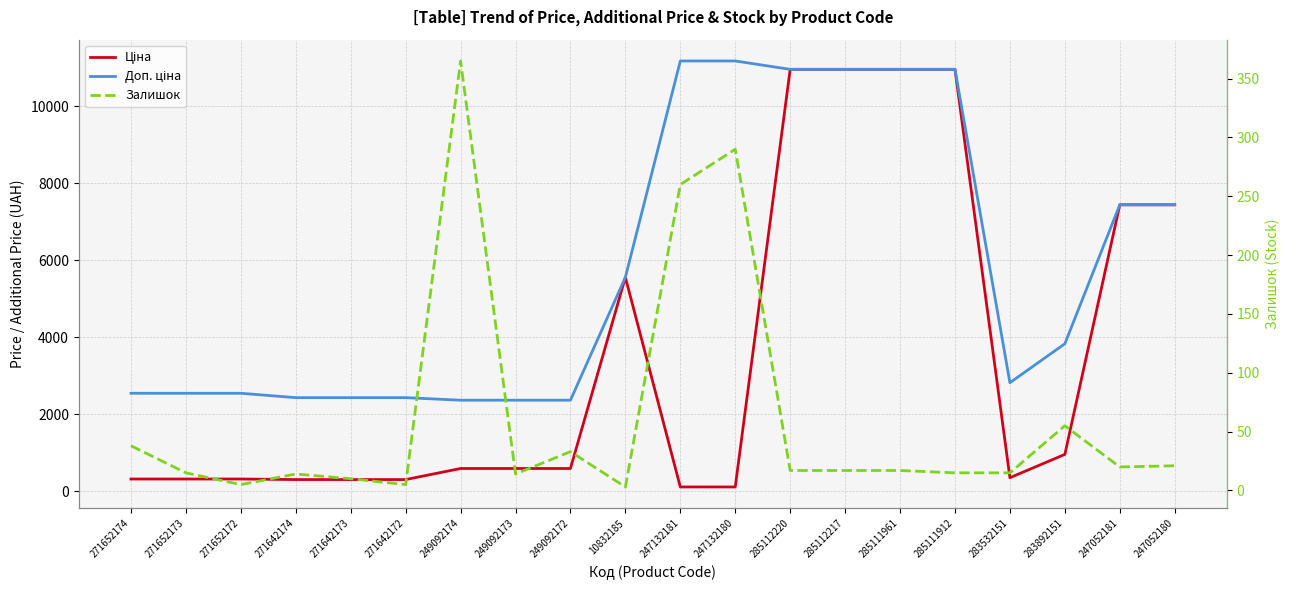

True or false: Залишок and Ціна intersect in this chart.

True